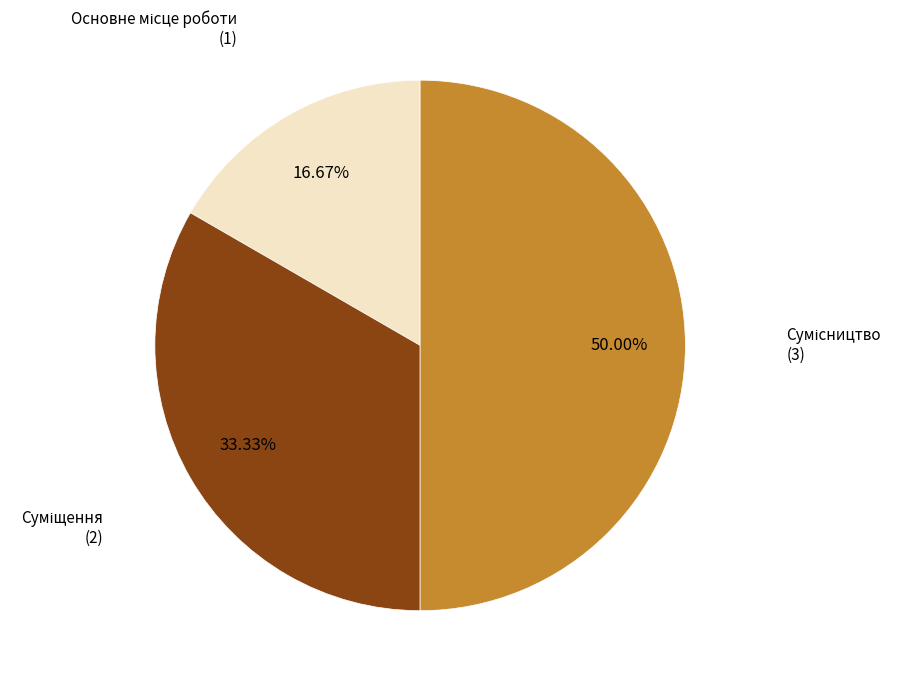

How many segments does this pie chart have?

3